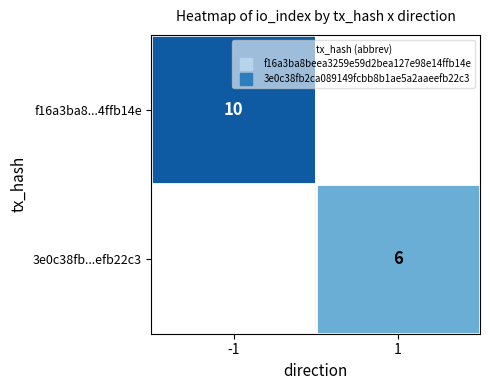

Read the 3e0c38fb...efb22c3 value at 1.

6.0